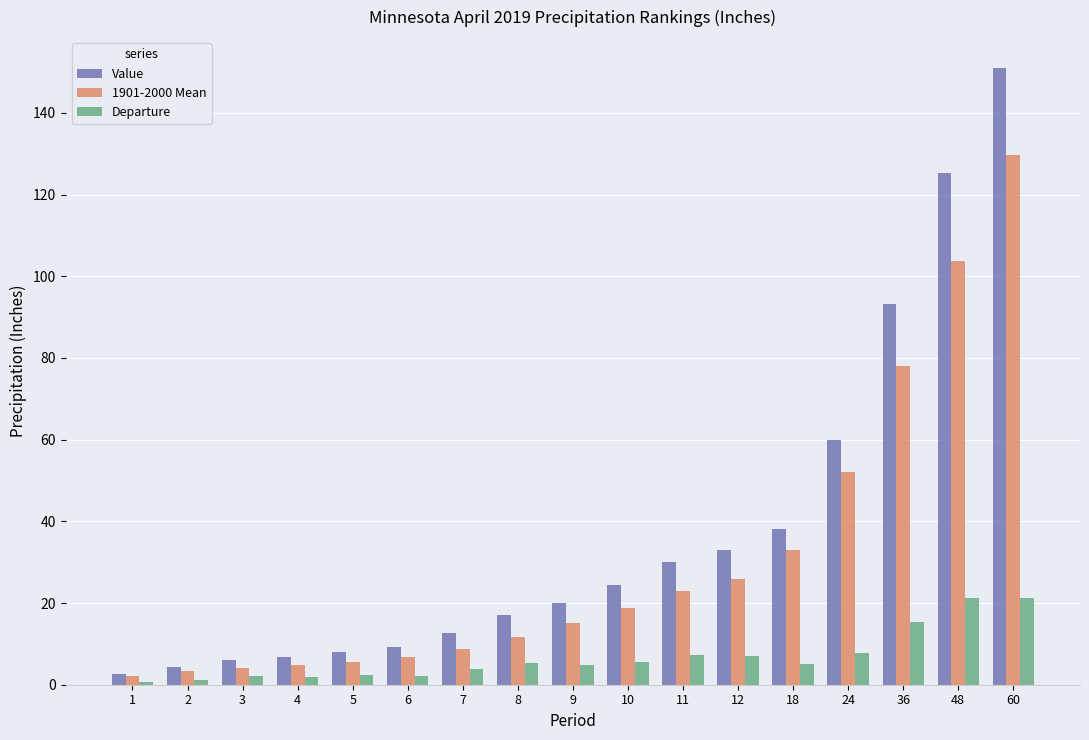

What is the value of the Departure bar at the 6th from the left?

2.2